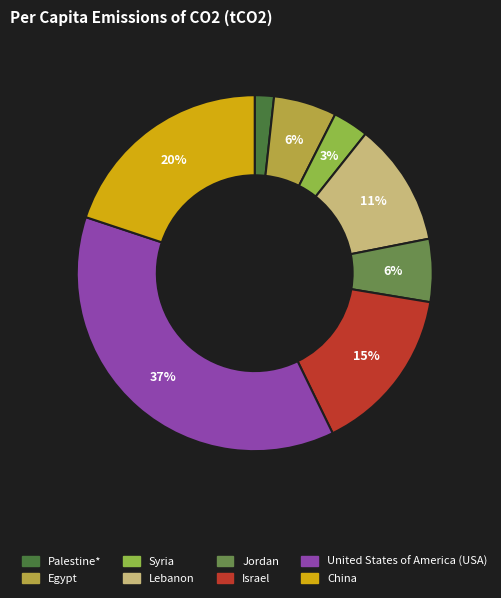

Does United States of America (USA) account for over 50% of the chart?

No